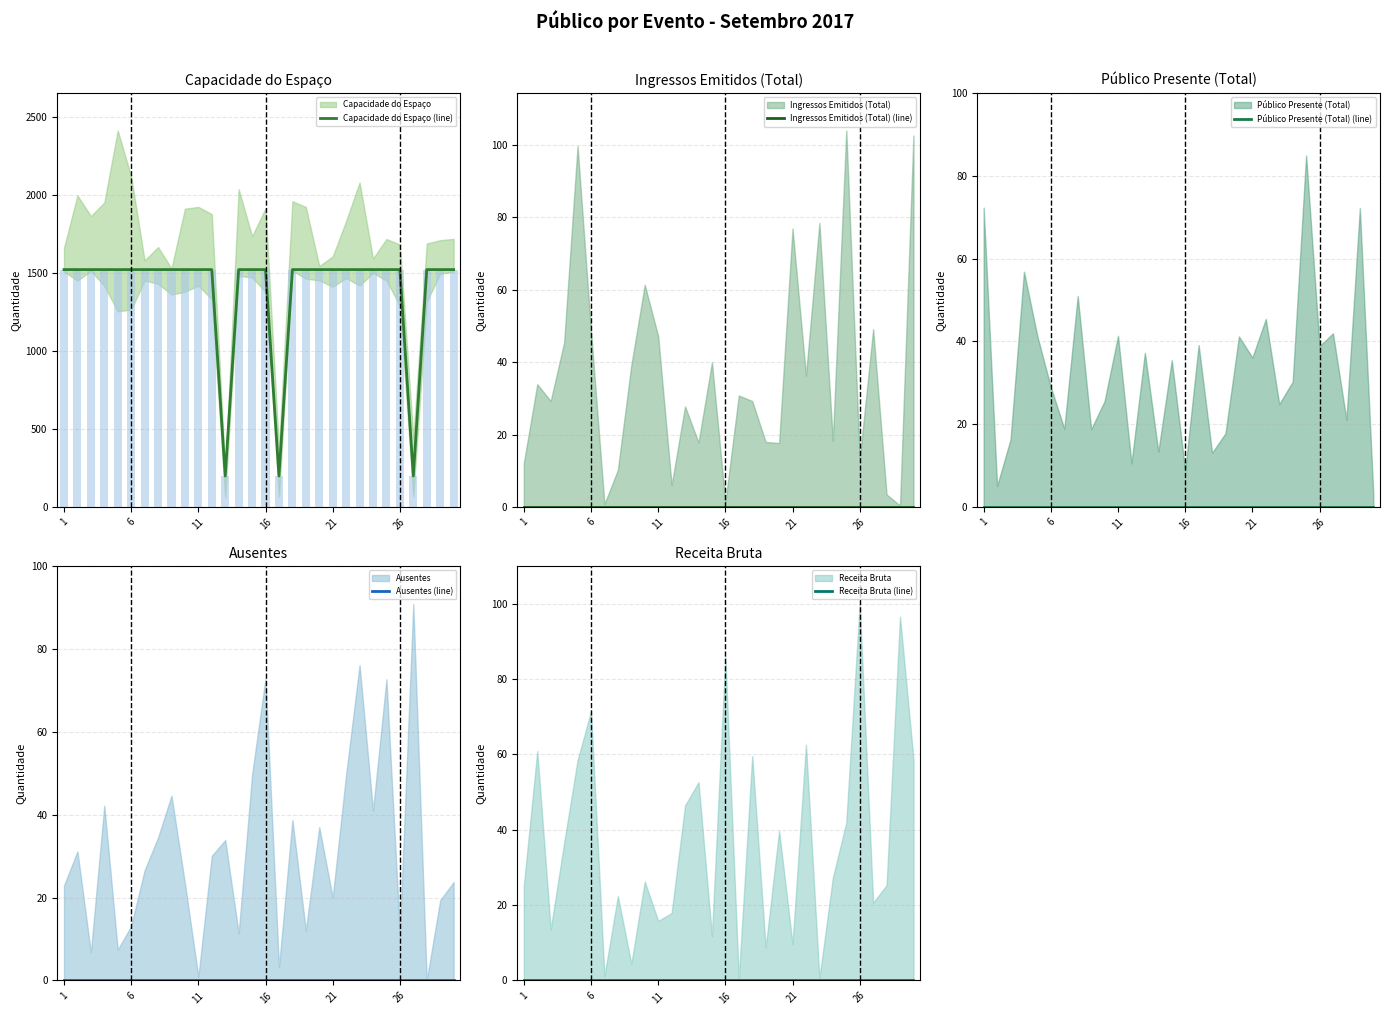

Is it true that Receita Bruta (line) equals 0 at 22?

True